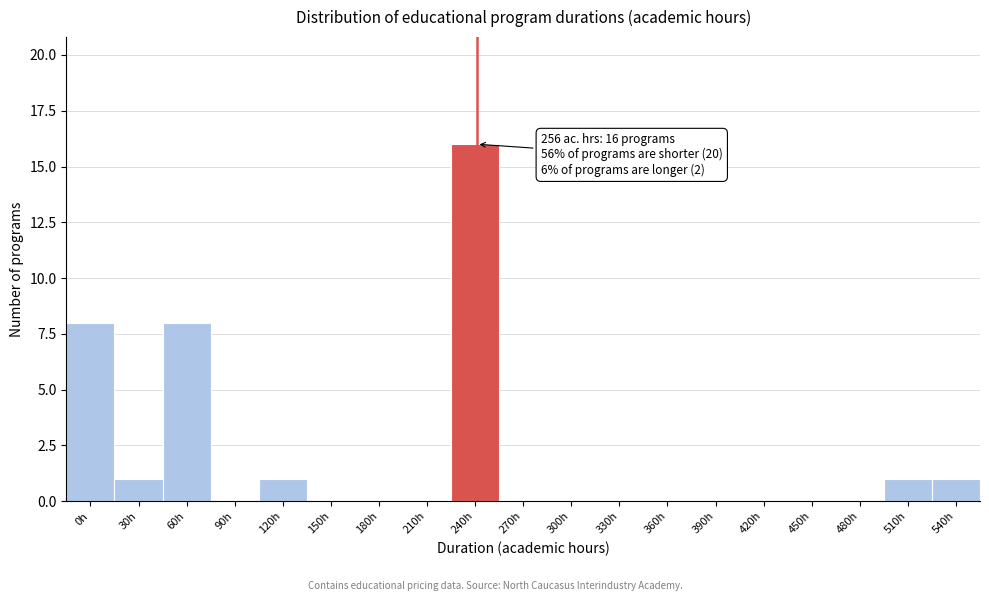

Reading left to right, transcribe all the data shown in this chart.

0h=8	30h=1	60h=8	90h=0	120h=1	150h=0	180h=0	210h=0	240h=16	270h=0	300h=0	330h=0	360h=0	390h=0	420h=0	450h=0	480h=0	510h=1	540h=1